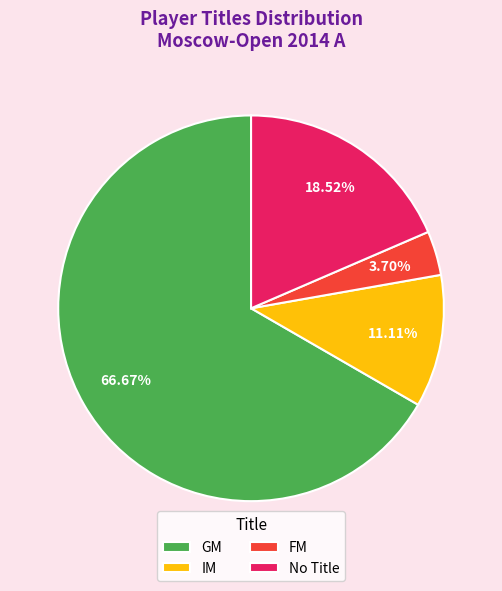

Which has a higher value, IM or GM?

GM